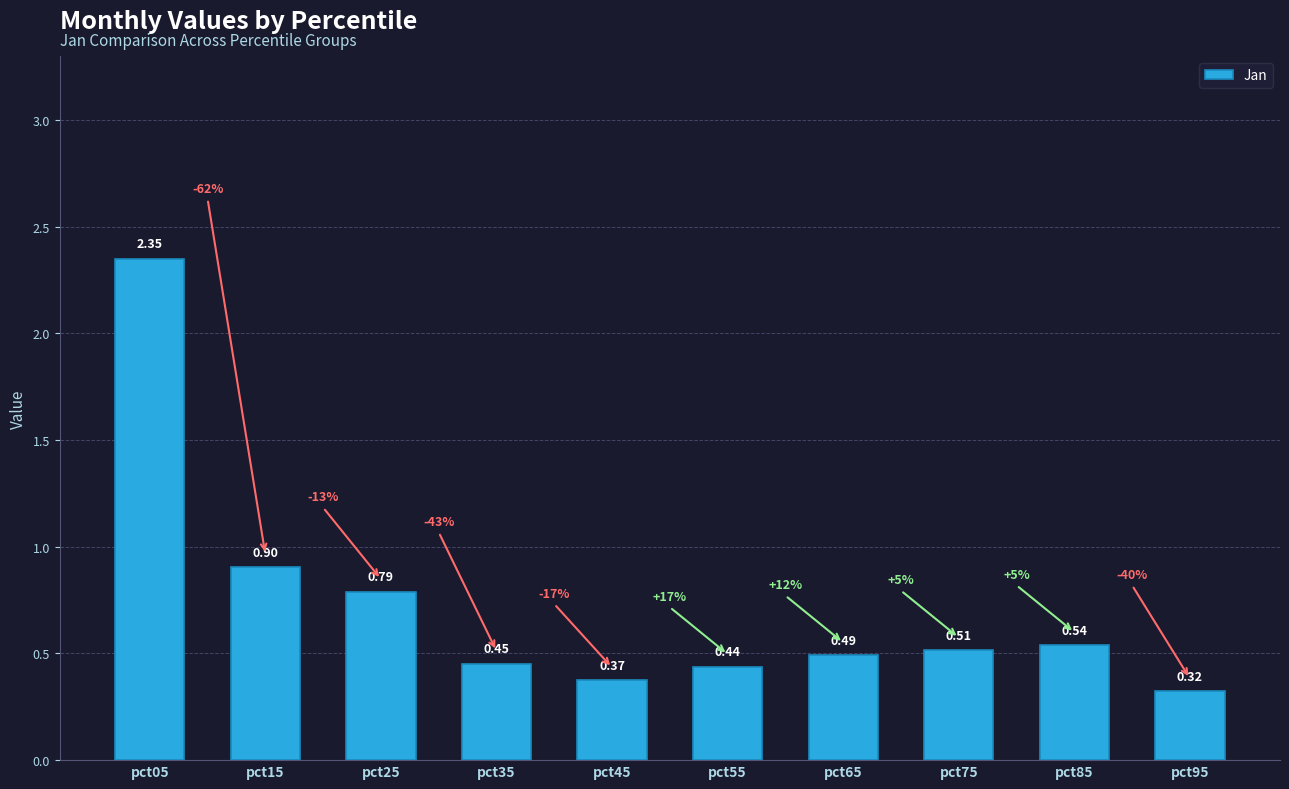

List the labels in order of value, largest first.

pct05, pct15, pct25, pct85, pct75, pct65, pct35, pct55, pct45, pct95